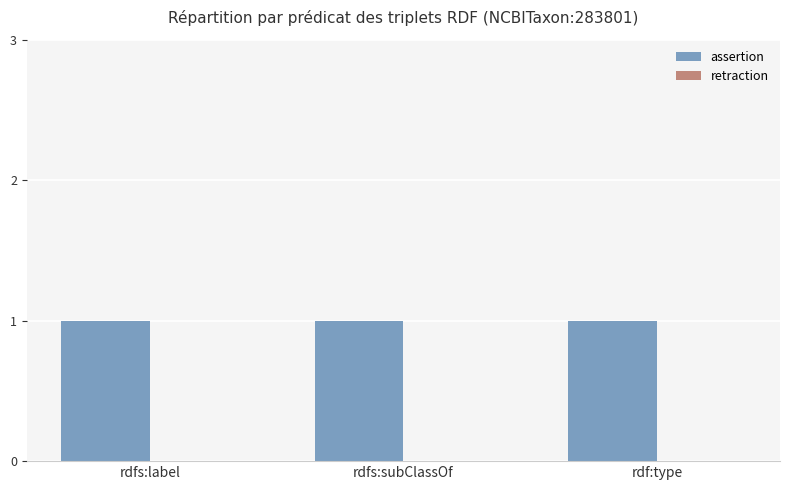

What are all the series names shown in the legend?

assertion, retraction